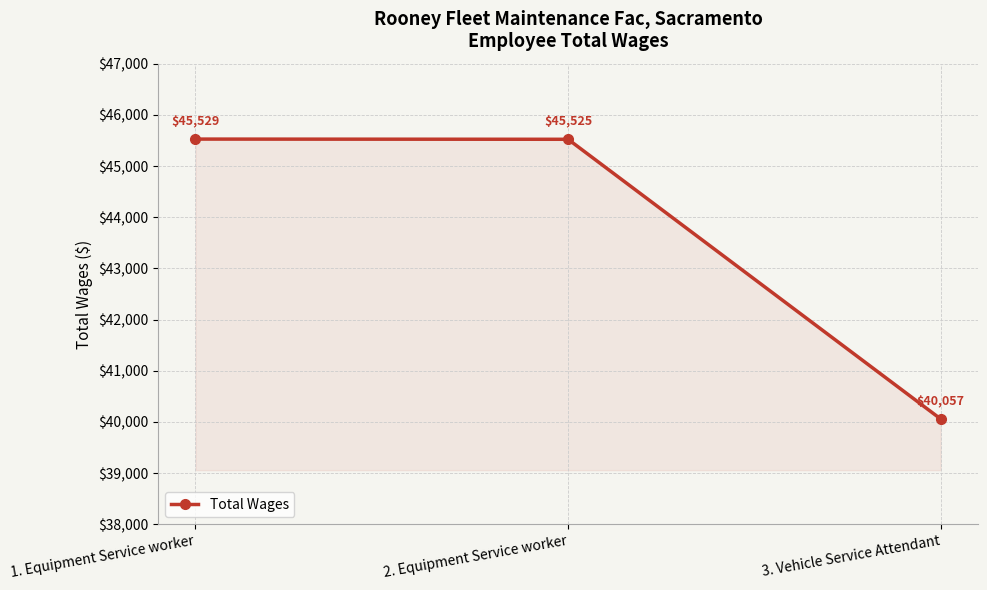

Rank the categories by value from highest to lowest.

1. Equipment Service worker, 2. Equipment Service worker, 3. Vehicle Service Attendant